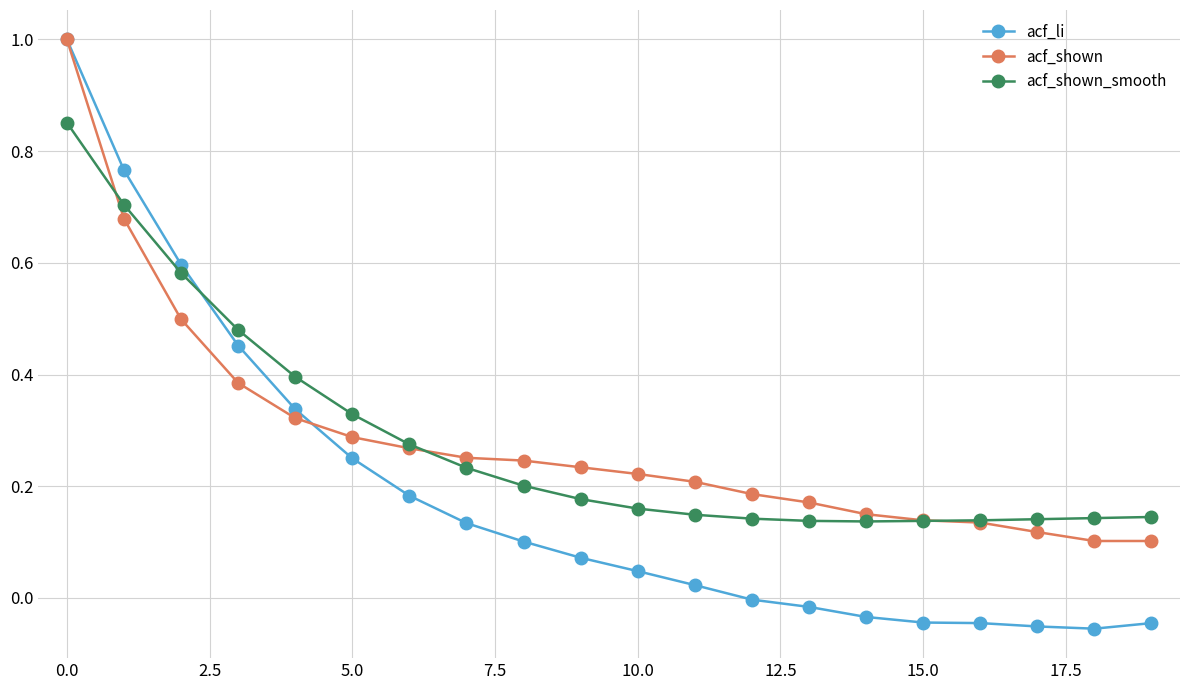

Which series has the widest spread of values?

acf_li